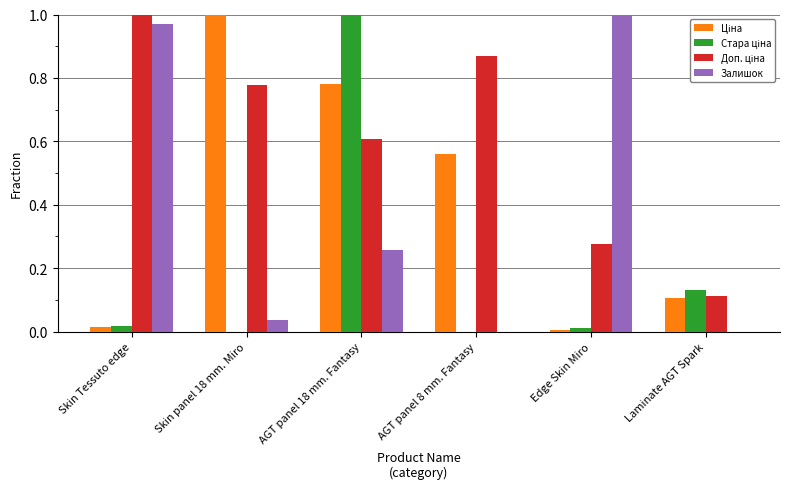

How many distinct data groups are displayed?

4